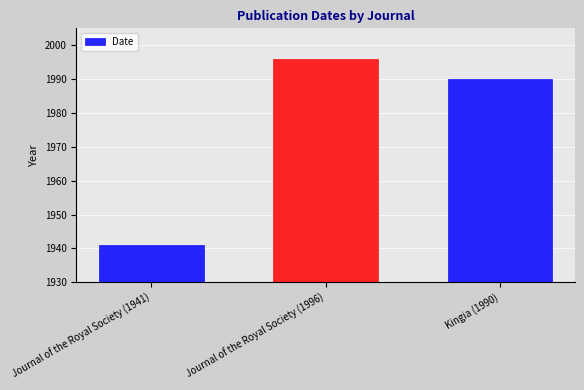

Approximately how many times larger is the value at Kingia (1990) compared to Journal of the Royal Society (1941)?

1.0